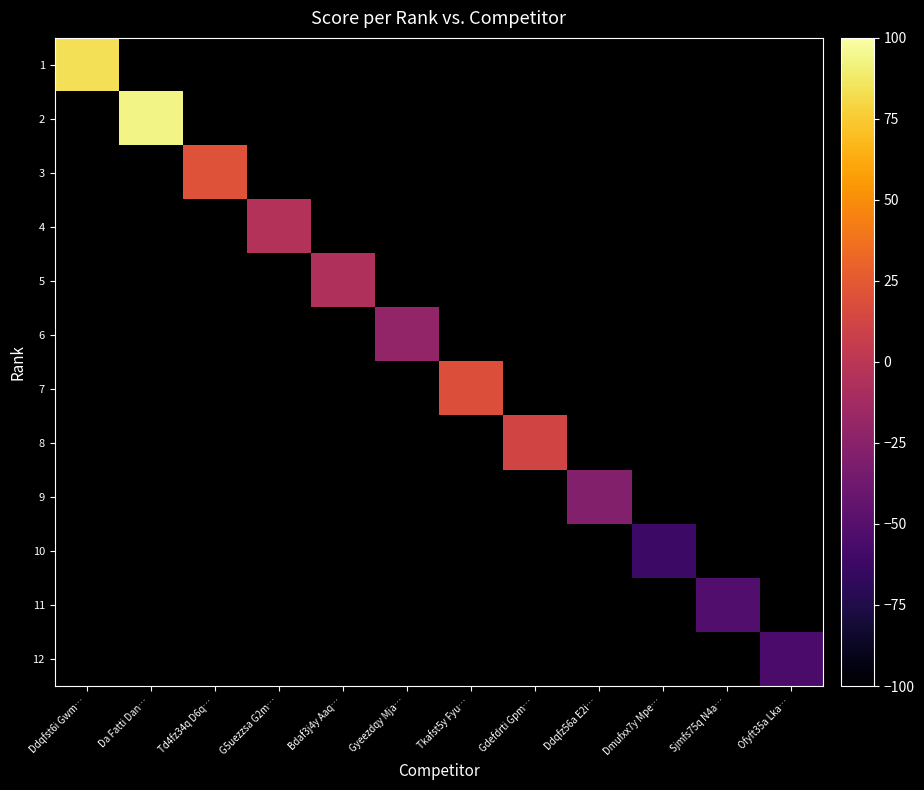

At how many categories does at least one series exceed 0?

5